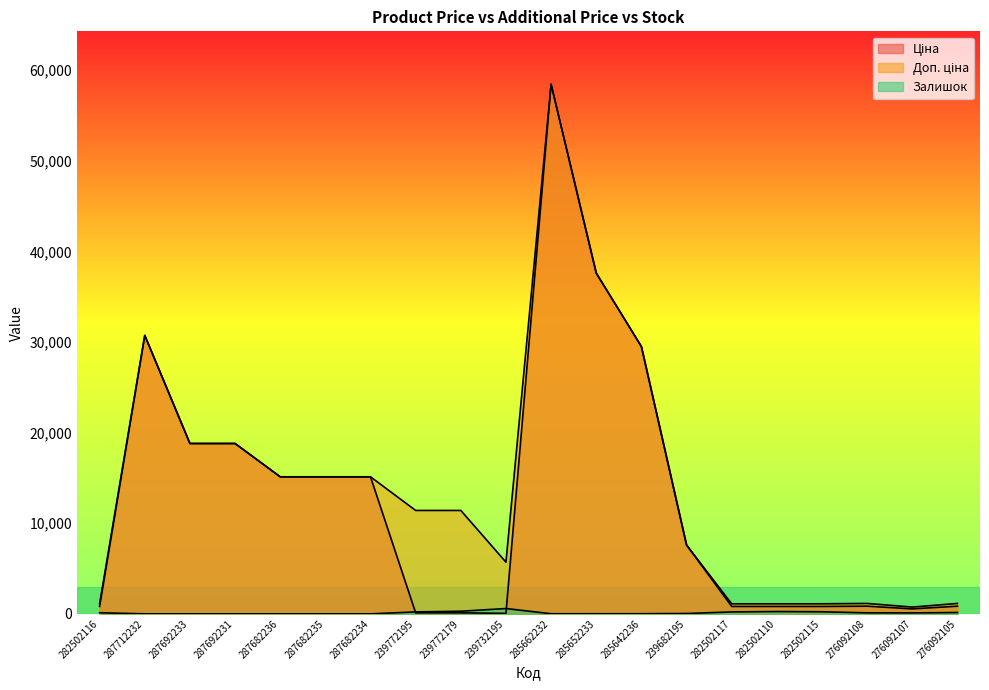

True or false: Ціна and Доп. ціна cross at least once.

False